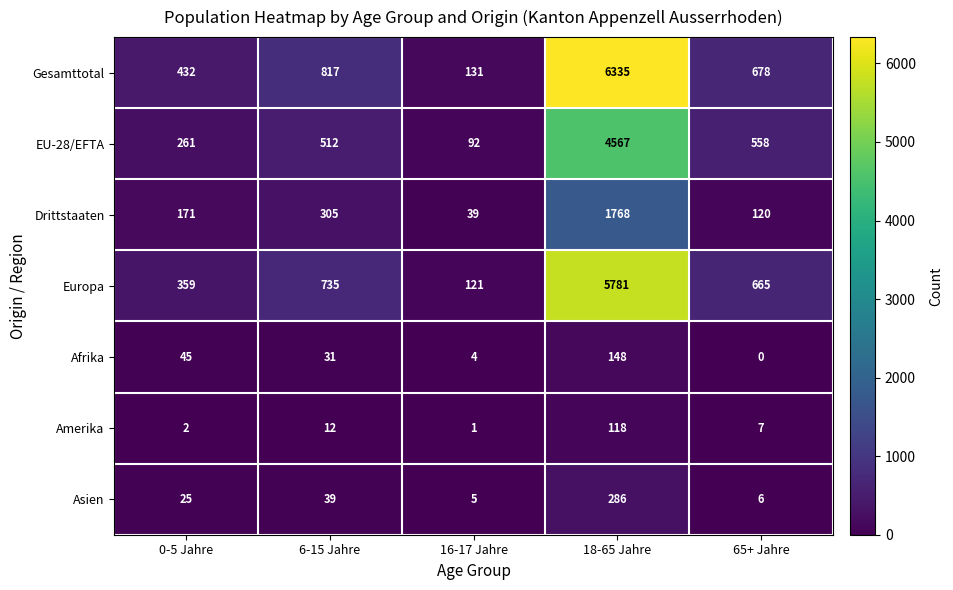

What value does the Afrika series have at 6-15 Jahre, to the nearest 50?

50